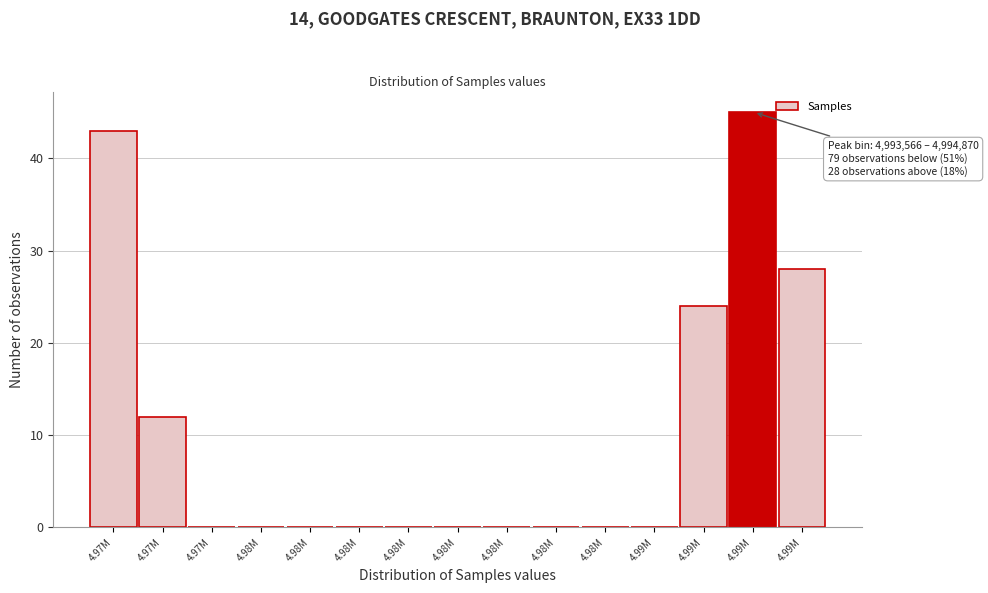

How many series are shown in this chart?

1